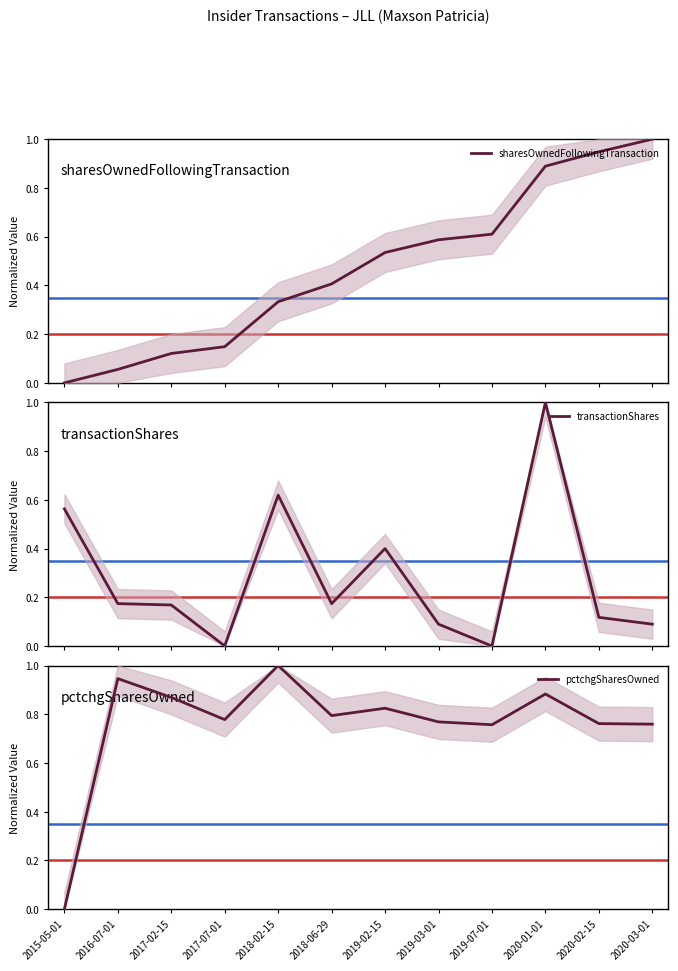

The pctchgSharesOwned series shows 0.8 at 2019-03-01. True or false?

True